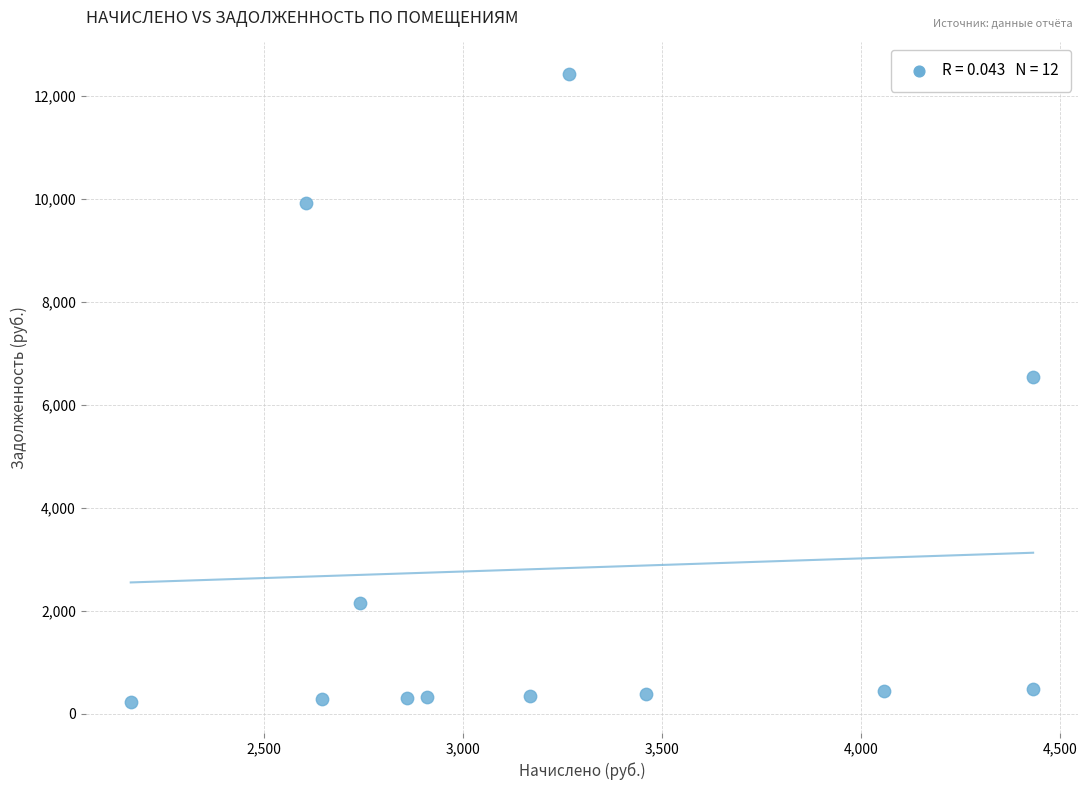

What is the average Y value?

2825.5